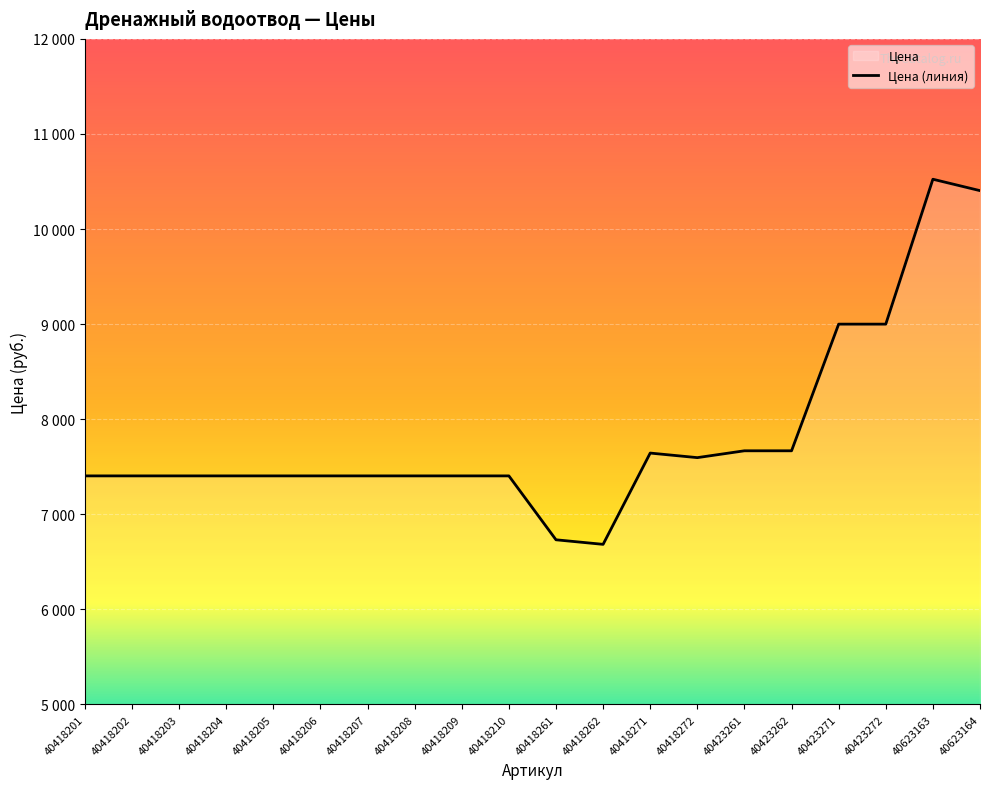

How many lines are shown in the chart?

1